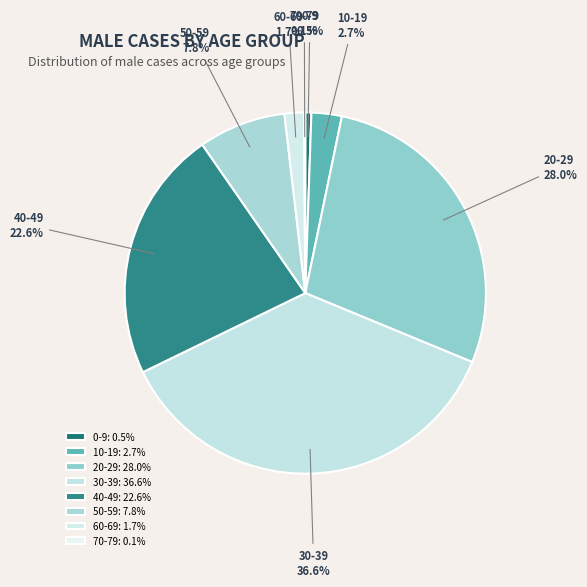

Does 30-39 represent more than half of the total?

No